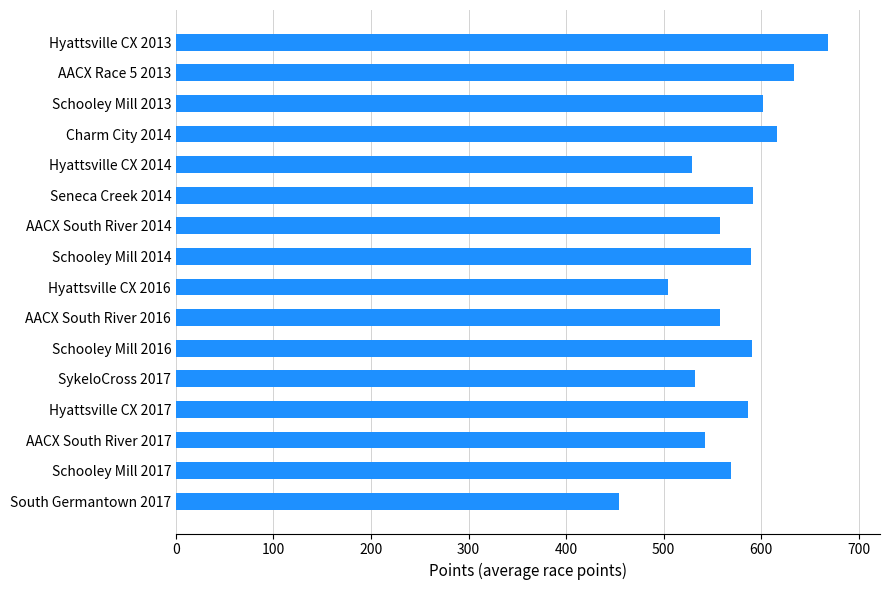

What position from the top is South Germantown 2017?

16